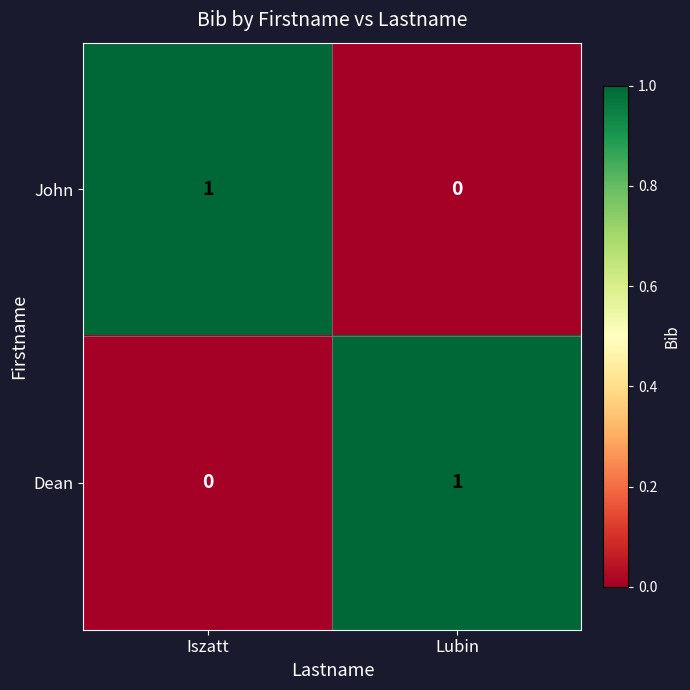

At which label is Dean closest to 0?

Iszatt